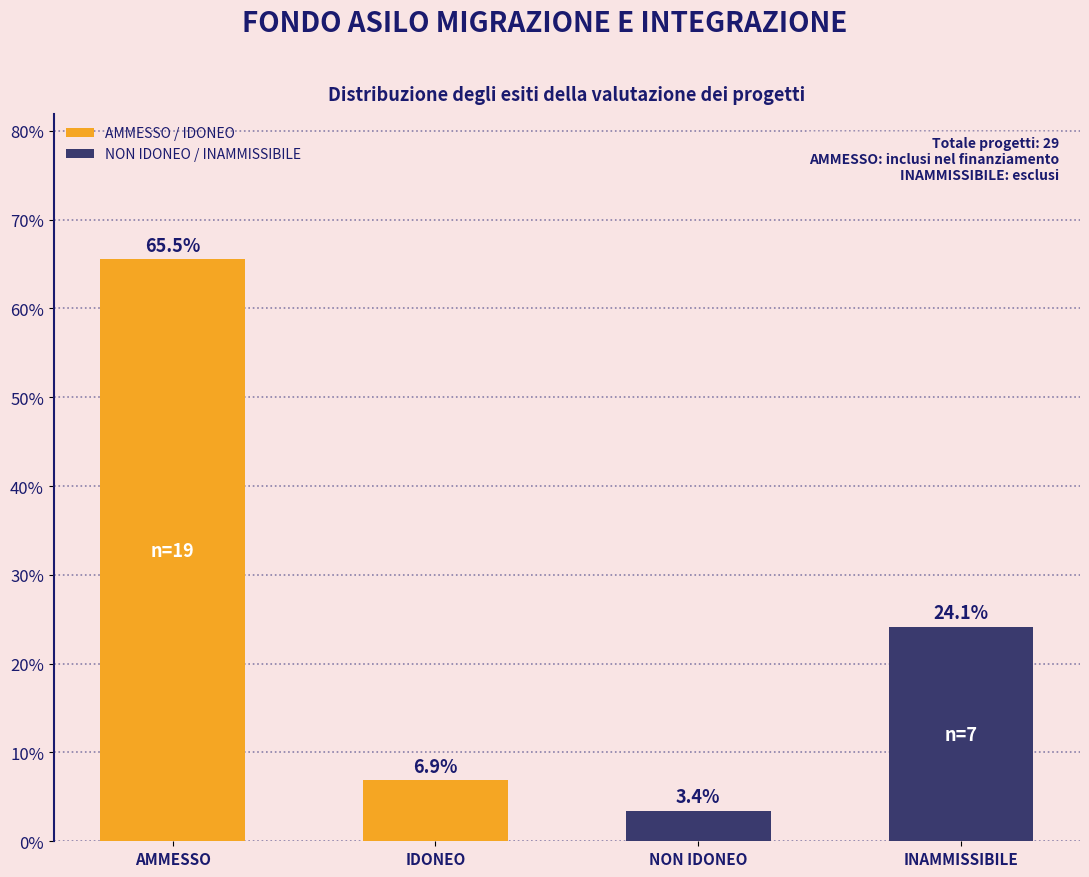

What value does the data have at IDONEO?

6.9